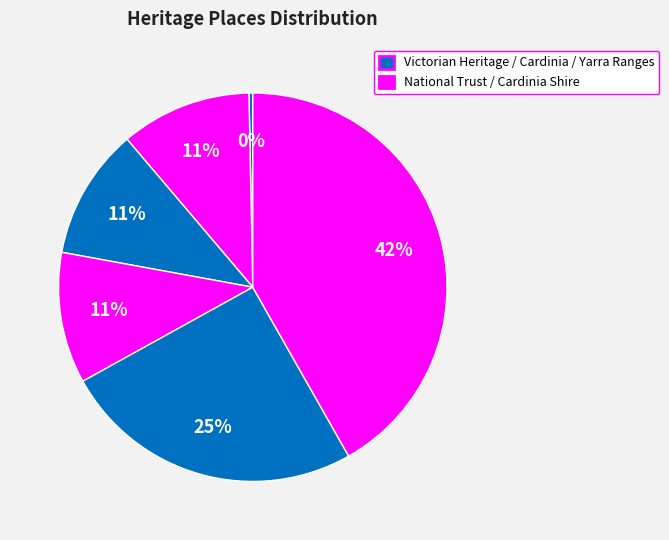

Count the number of slices in the pie.

6